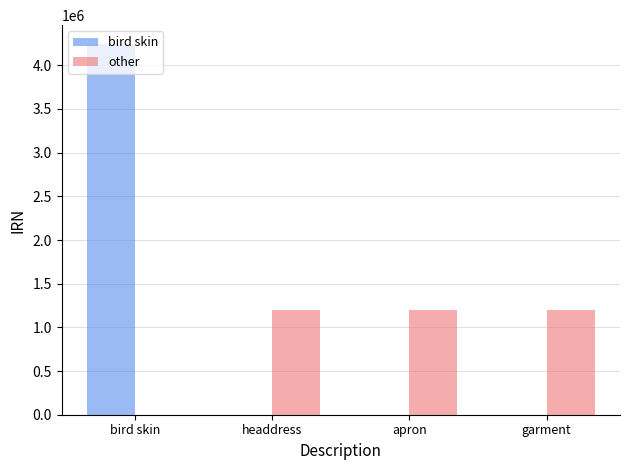

What is the sum of the other values at apron and bird skin?

1198248